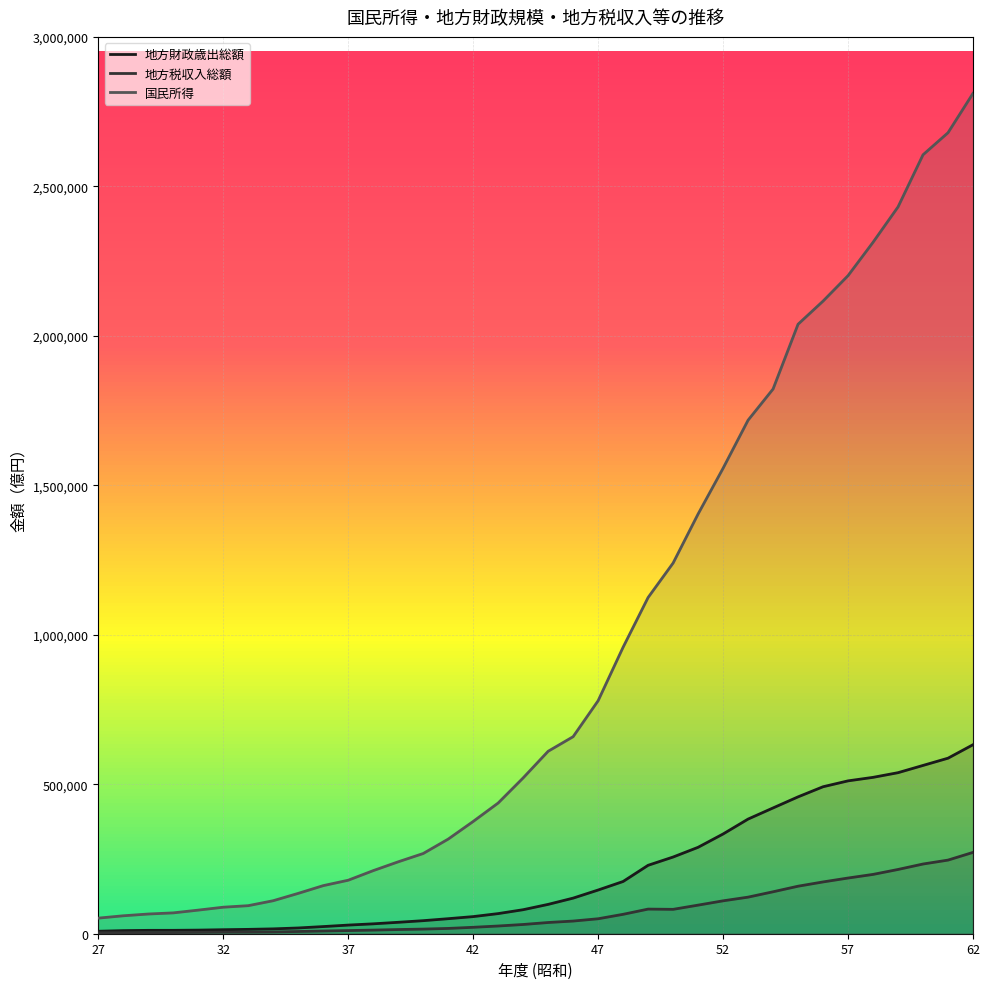

What is the spread (max minus min) of values at 14?

298762